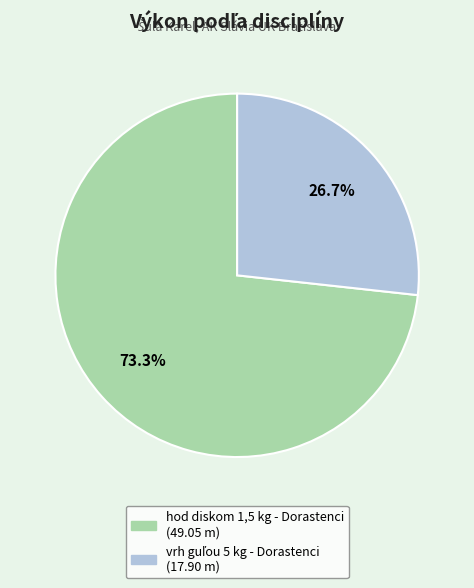

Which category has the biggest portion of the pie?

hod diskom 1,5 kg - Dorastenci